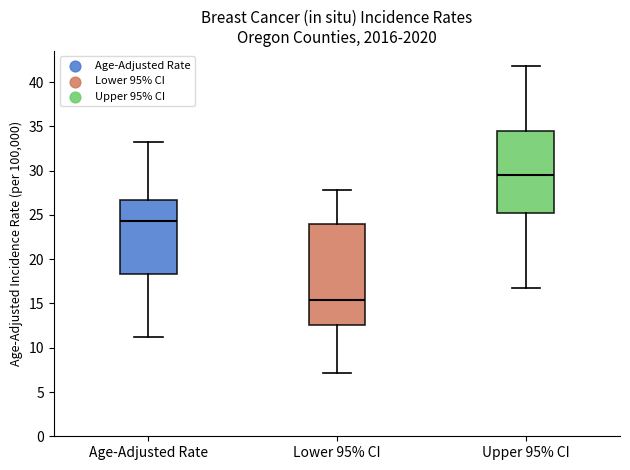

Where does the median line of the box for Age-Adjusted Rate sit on the y-axis? The values are not printed on the chart, so give them approximately, as read against the axis.

24.5